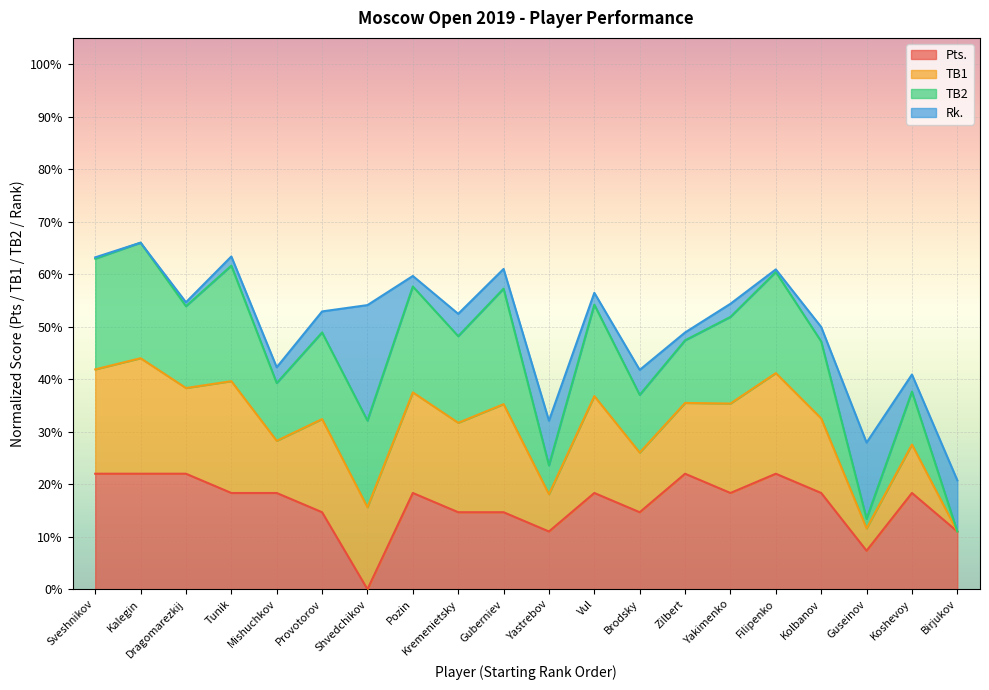

What is the difference between the highest and lowest values at Mishuchkov?

0.2